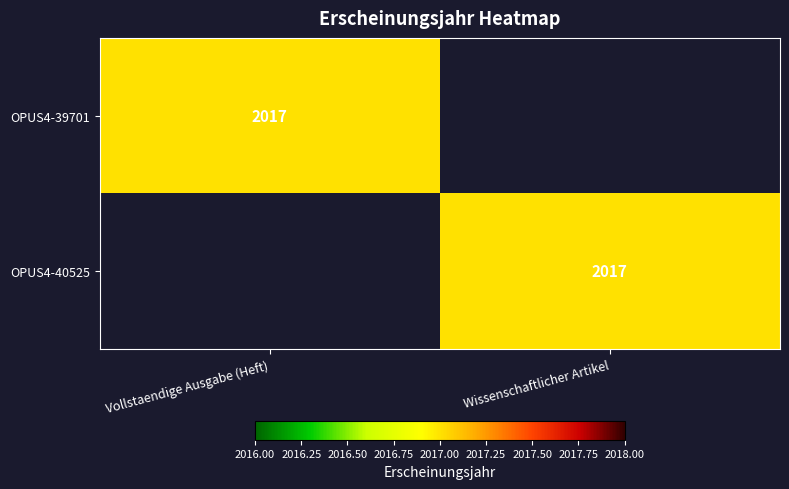

True or false: OPUS4-39701 has a value of 2017 at Vollstaendige Ausgabe (Heft).

True